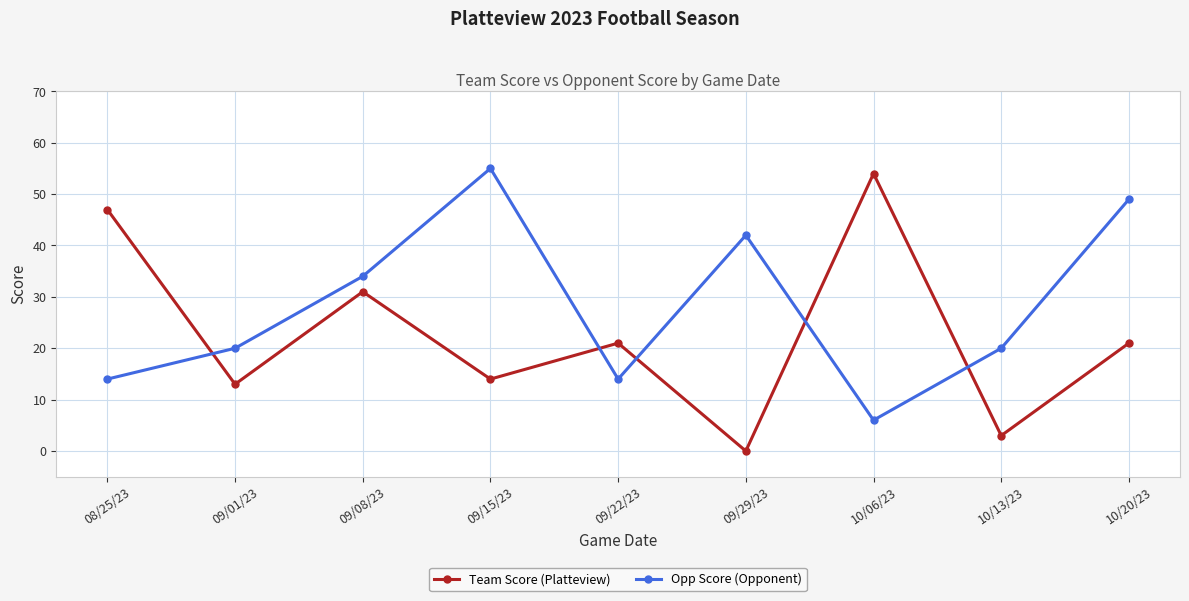

Which series changed the most between 10/06/23 and 10/20/23?

Opp Score (Opponent)